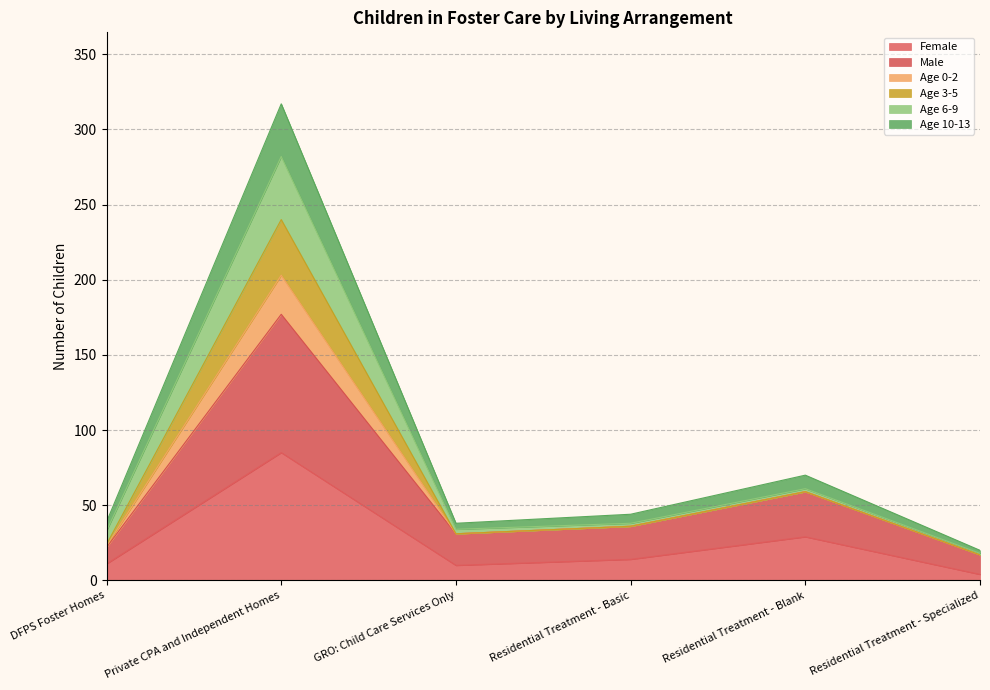

List the labels in order of Female value, largest first.

Private CPA and Independent Homes, Residential Treatment - Blank, Residential Treatment - Basic, DFPS Foster Homes, GRO: Child Care Services Only, Residential Treatment - Specialized